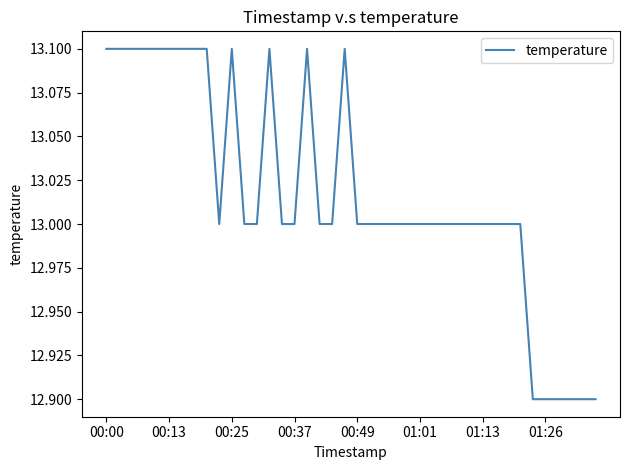

What is the smallest value displayed?

12.9